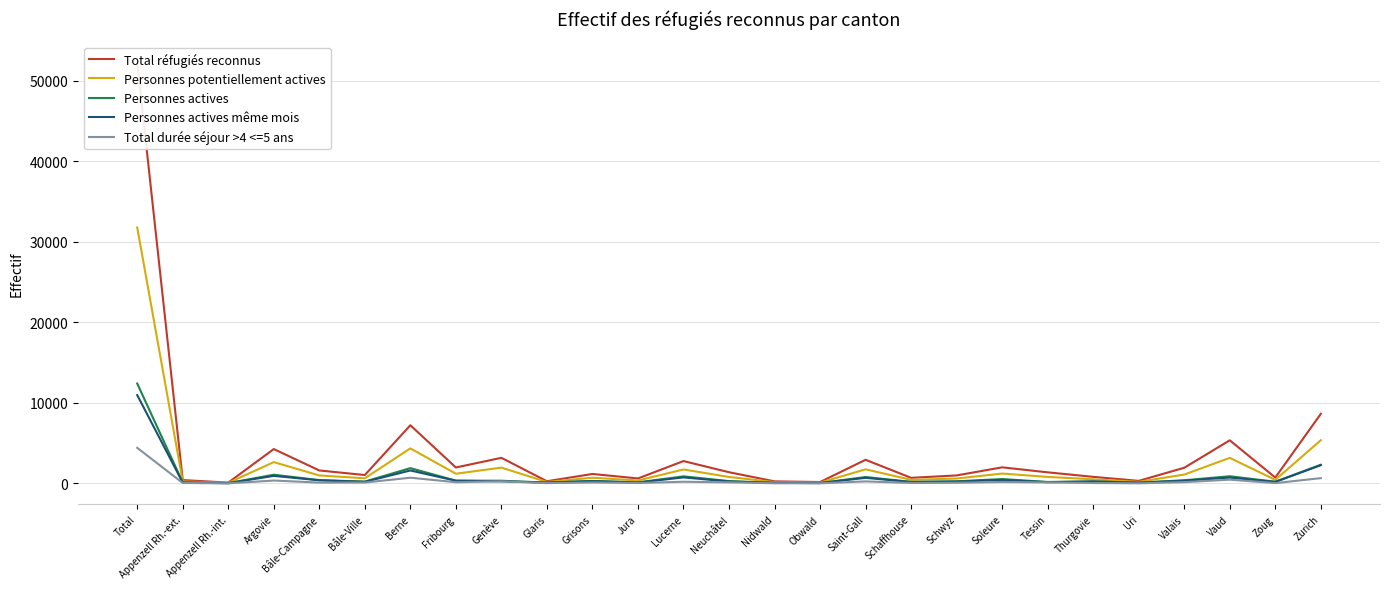

Which has a higher value, Appenzell Rh.-int. or Jura?

Jura